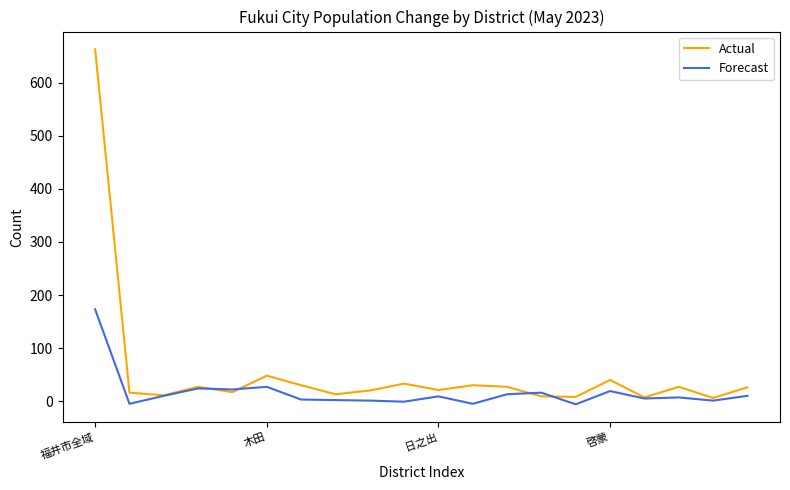

Which series has the largest range (max minus min)?

Actual